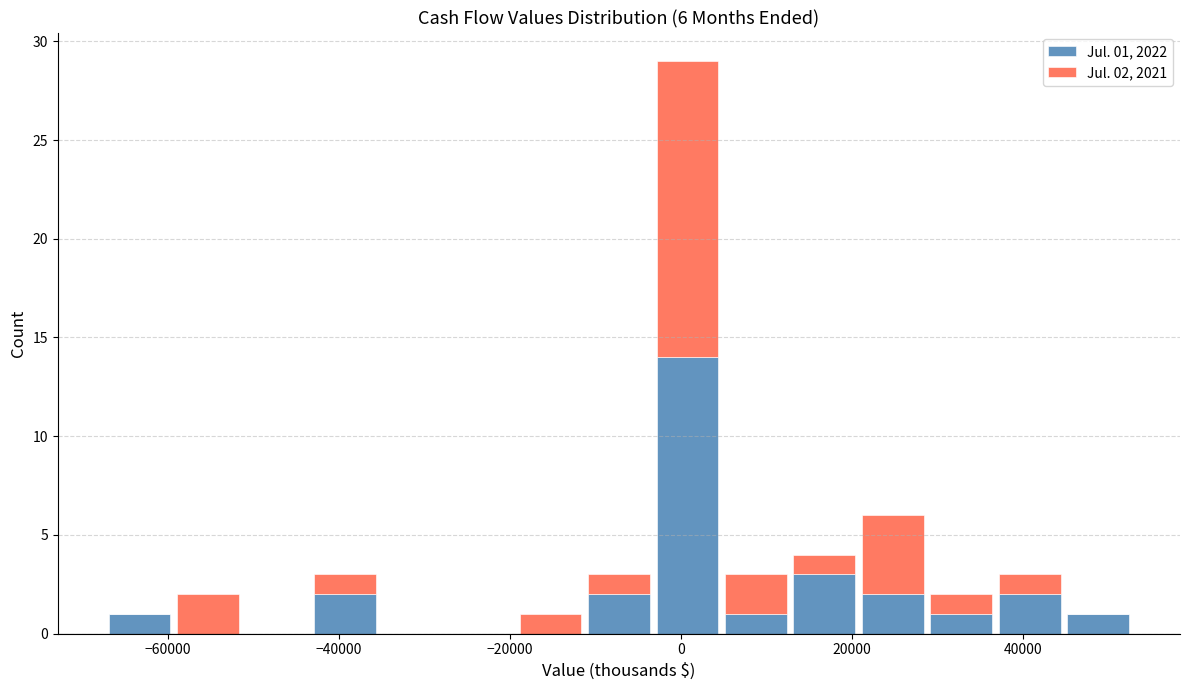

Which range on the x-axis has the tallest stacked bar (by total height)?

-4000 to 4000